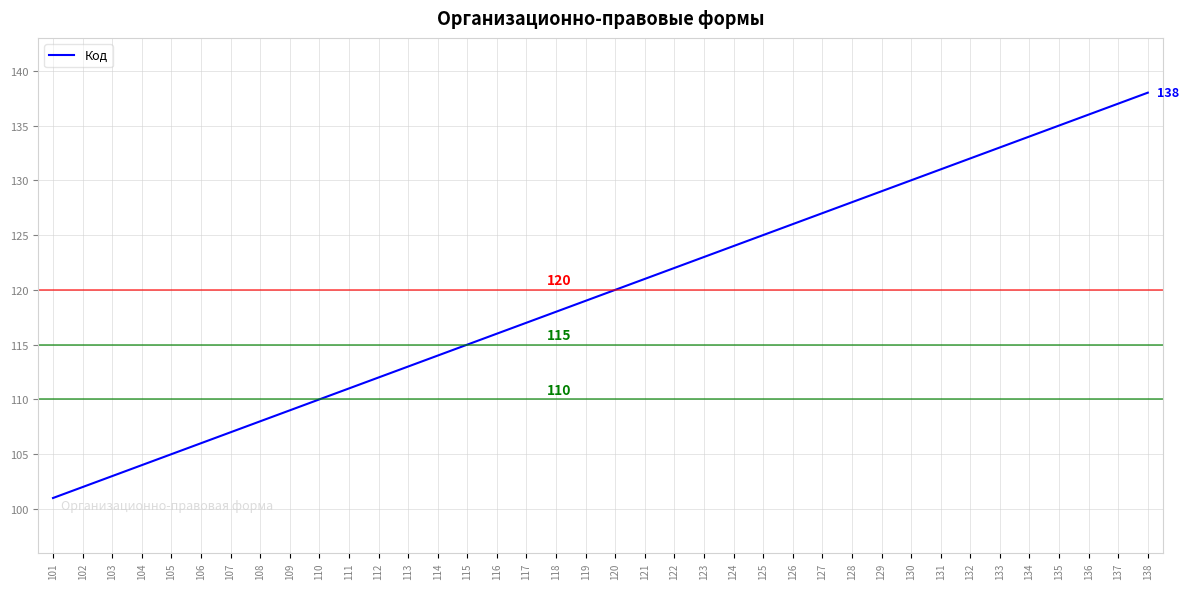

True or false: there are more than 0 points higher than both neighbors.

False